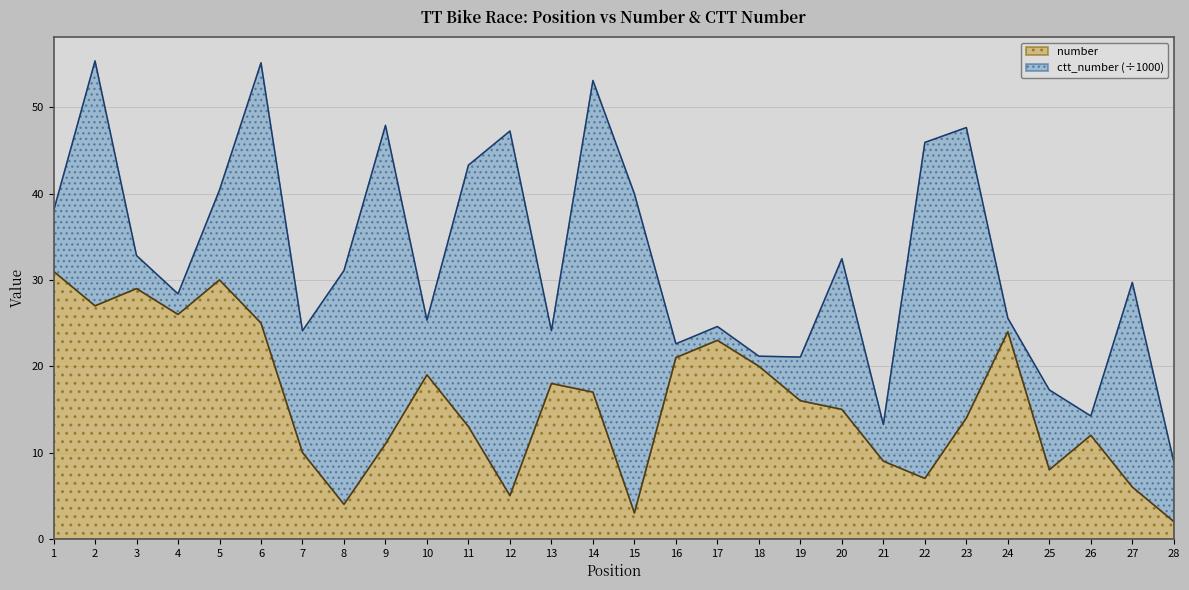

What is the sum of all values?

445